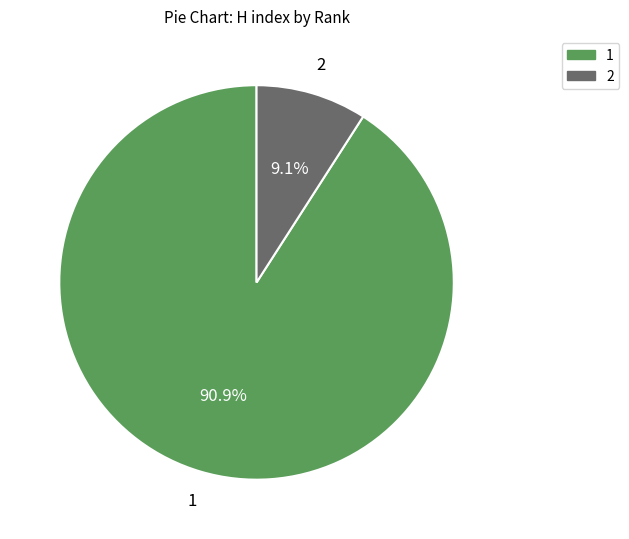

Rank the categories by value from lowest to highest.

2, 1